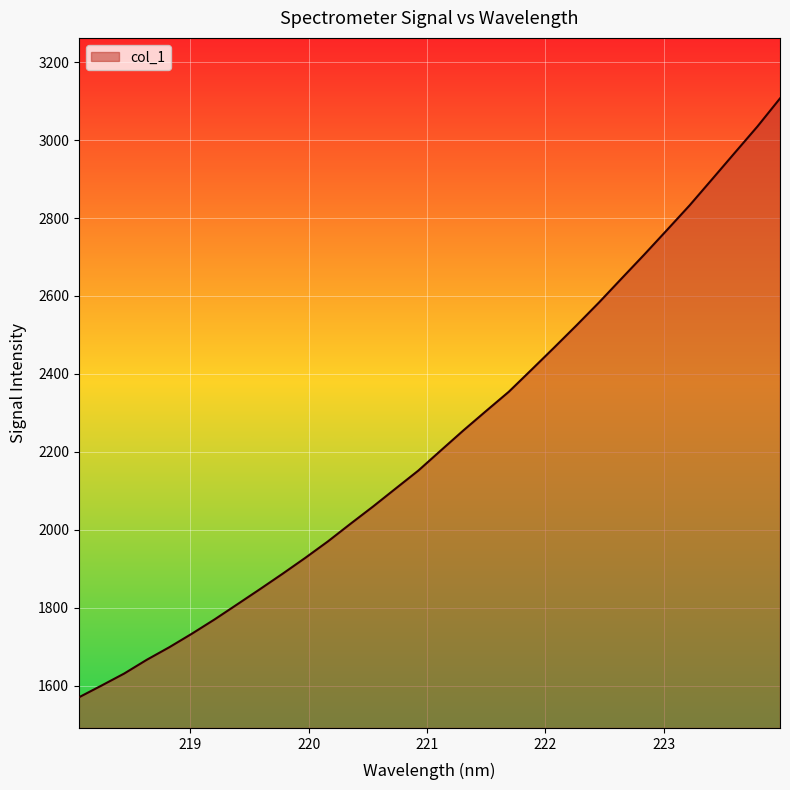

What is the smallest value displayed?

1570.1